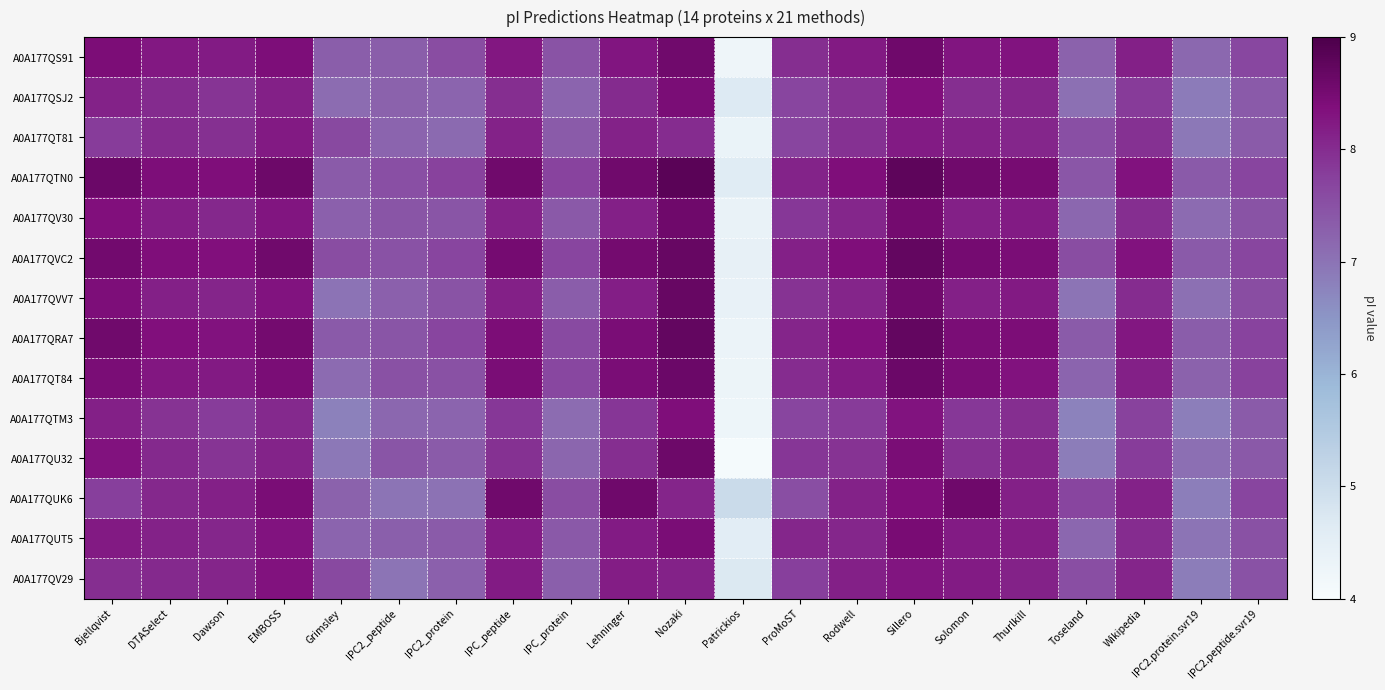

Which has a higher value, Dawson or Thurlkill?

Thurlkill